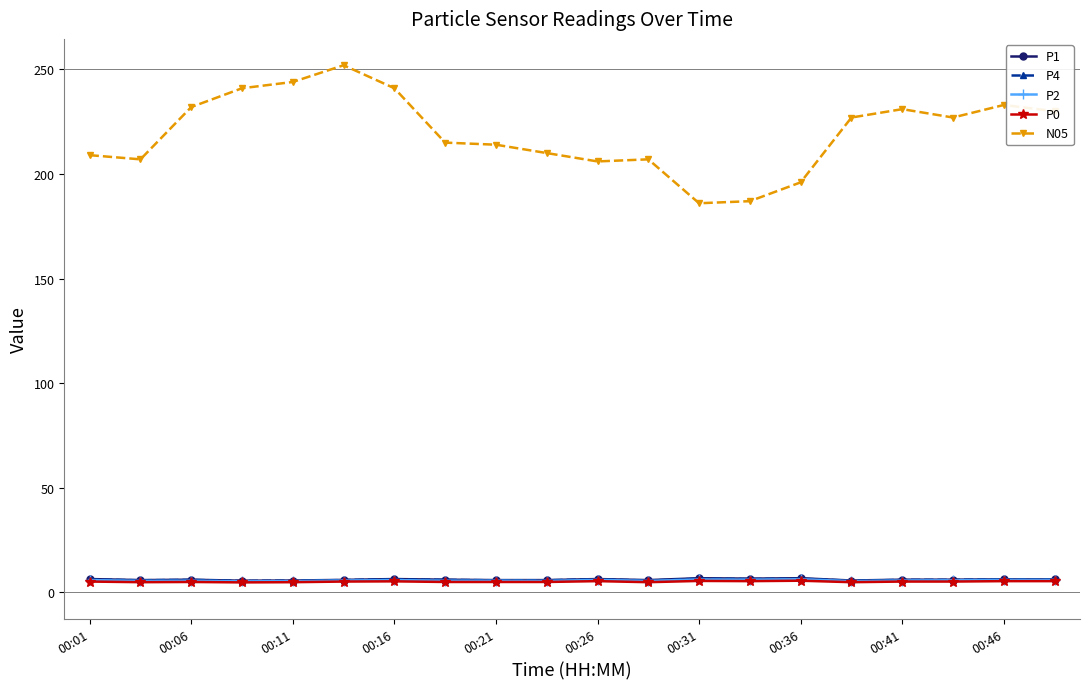

True or false: P0 and P1 intersect in this chart.

False